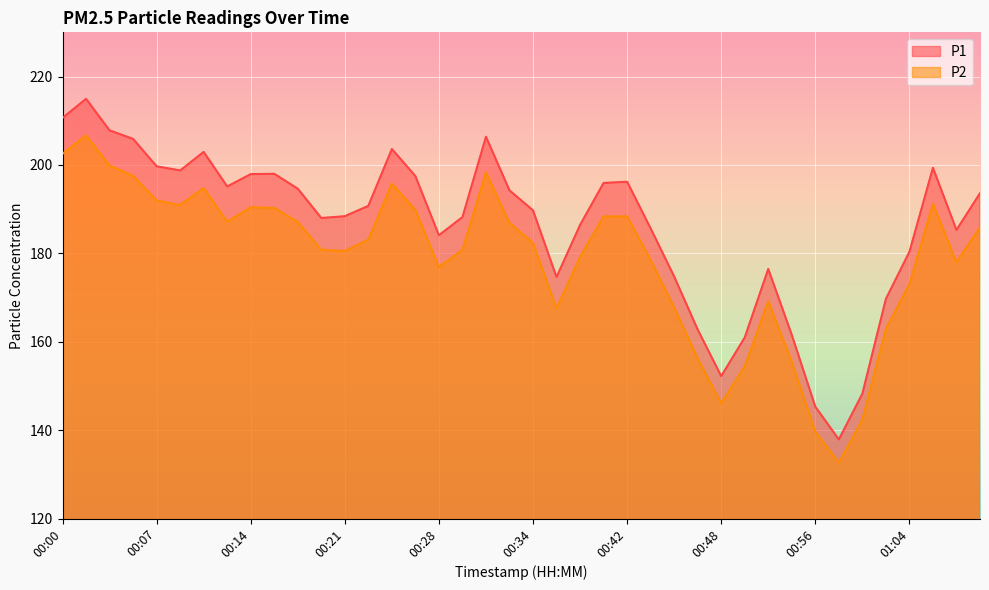

True or false: P2 and P1 cross at least once.

False